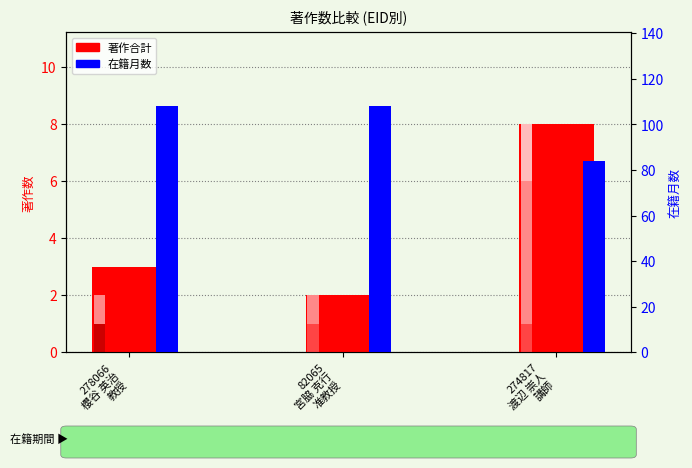

Where is 著作2019 nearest to the value 0?

82065
宮脇 克行
准教授